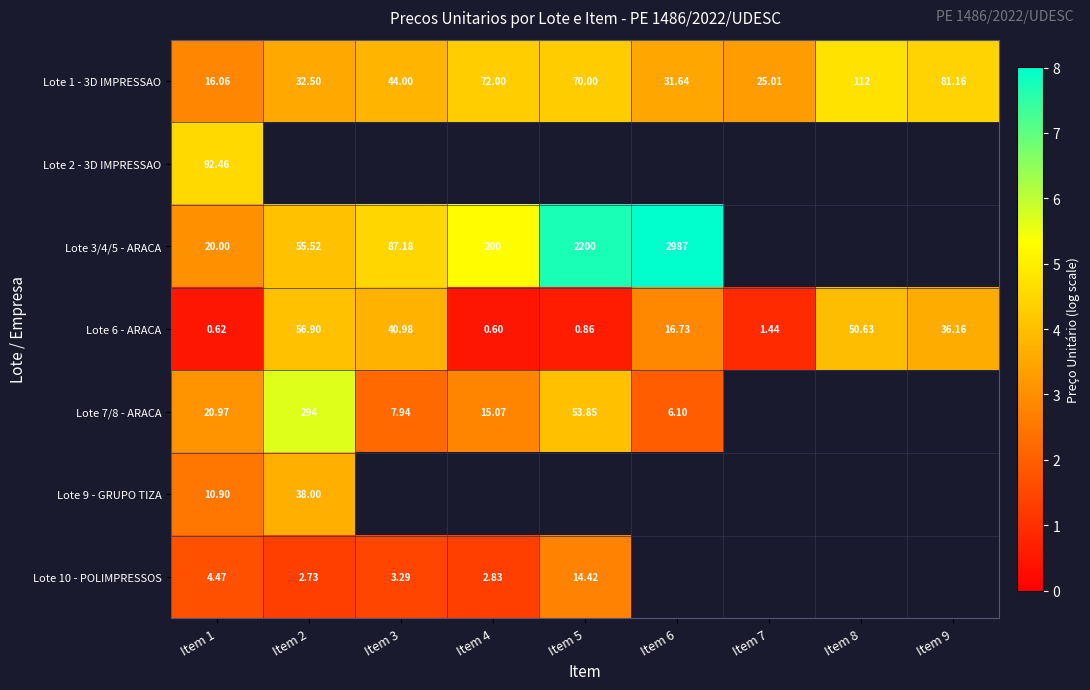

The value of Lote 1 - 3D IMPRESSAO at Item 8 is 4.7. True or false?

True